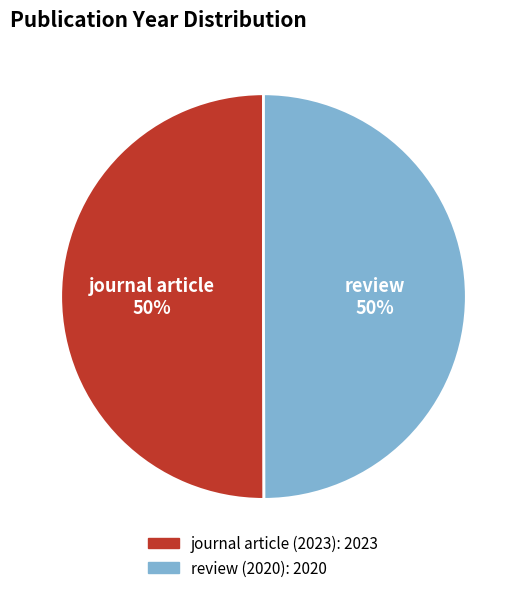

Do review (2020) and journal article (2023) together represent more than half of the pie?

Yes